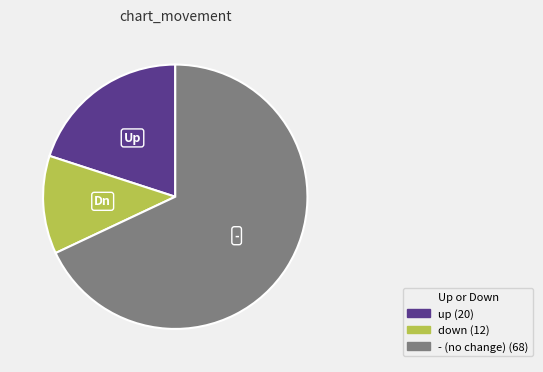

Count the number of slices in the pie.

3